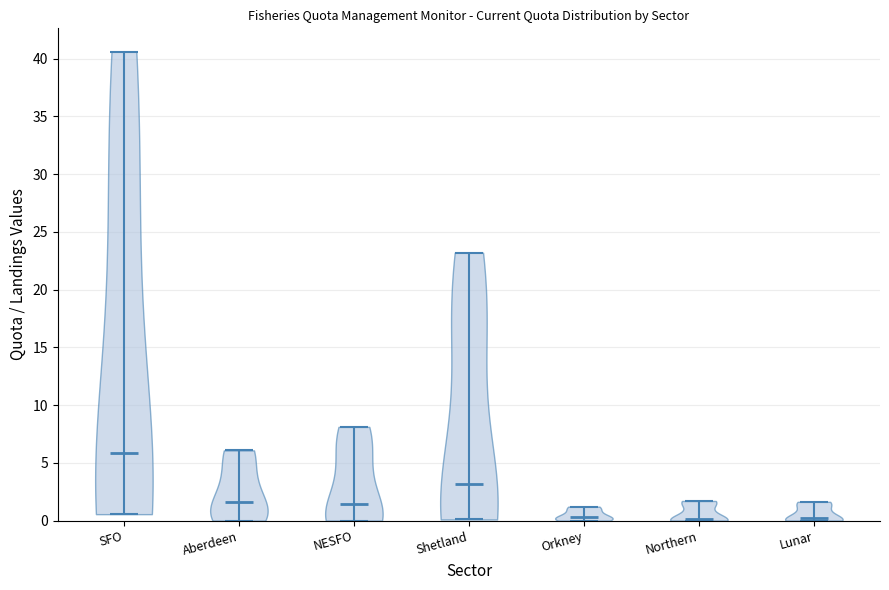

Which violin has the highest median line?

SFO